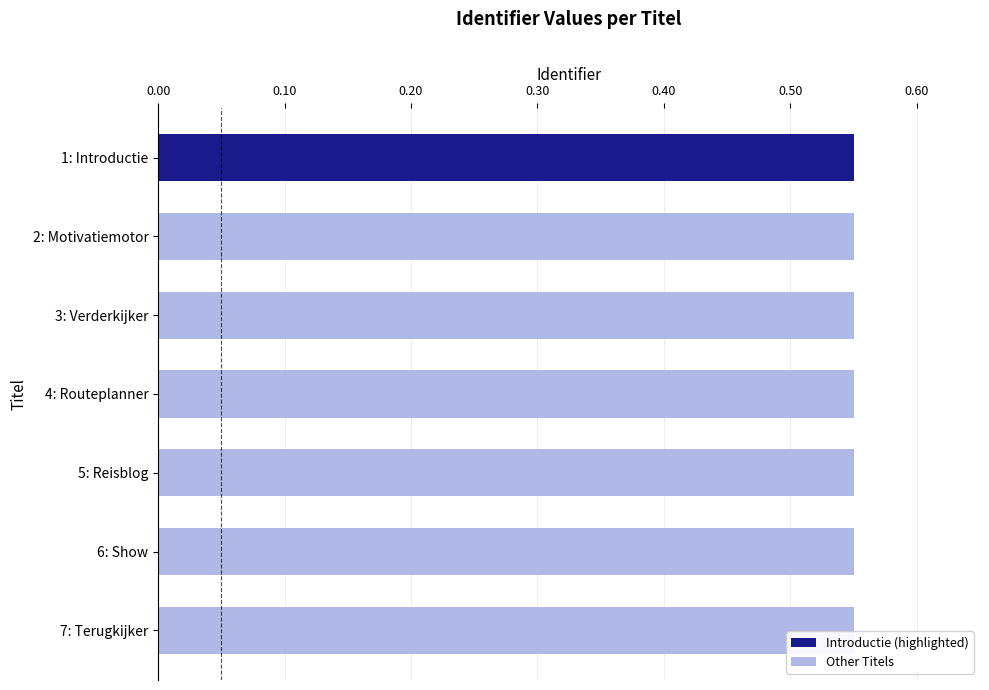

How many series are shown in this chart?

1